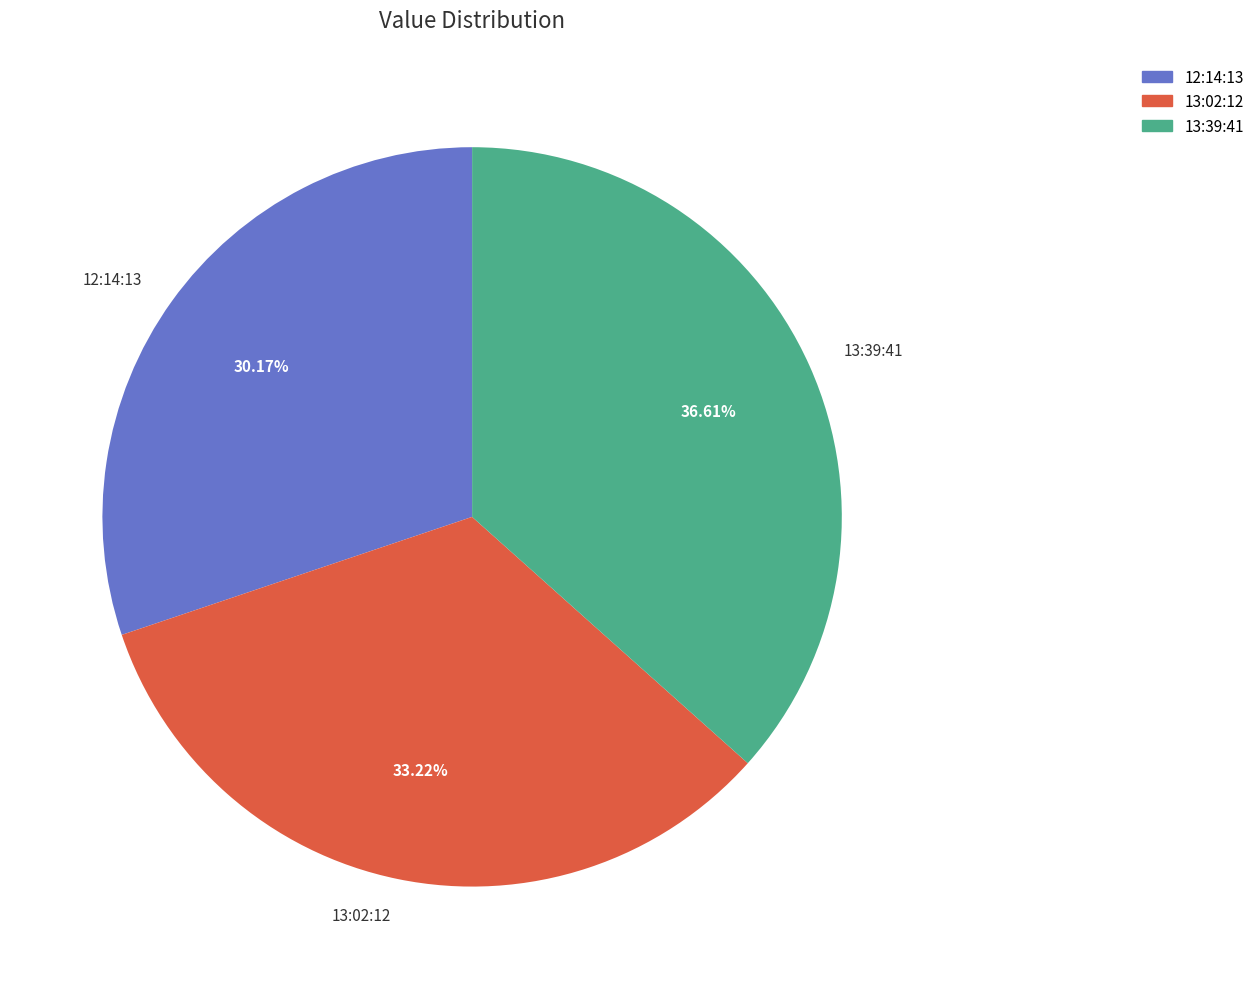

Which slice is the largest?

13:39:41